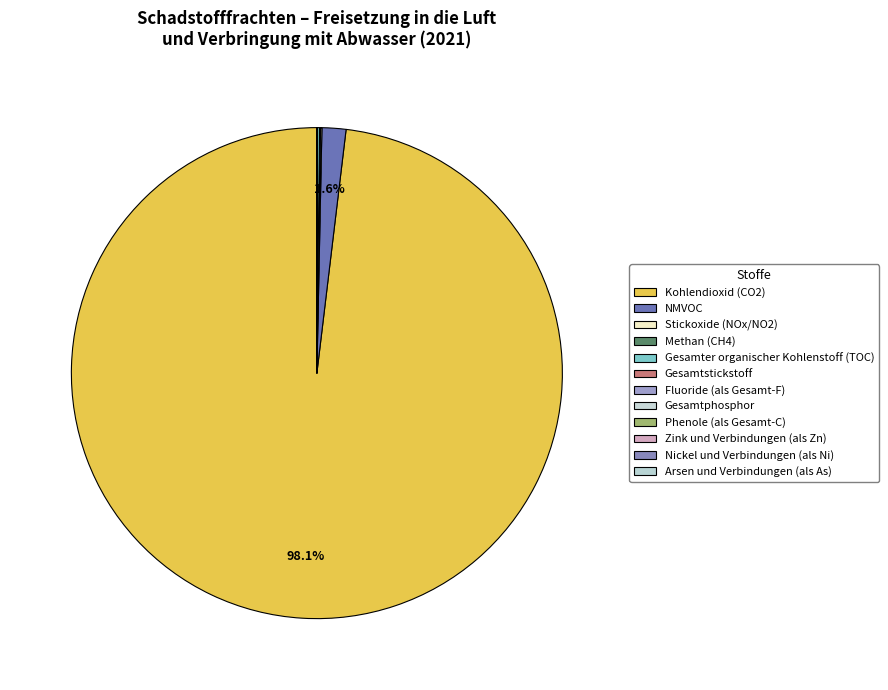

What is the ratio of the value at Gesamtphosphor to the value at Phenole (als Gesamt-C)?

12.3